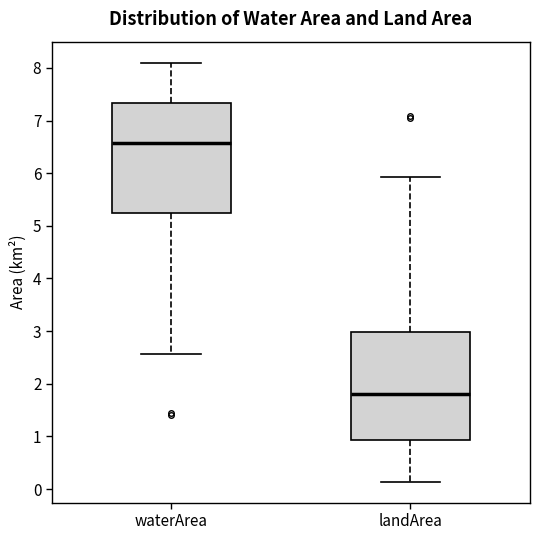

Which box's median line is the lowest?

landArea